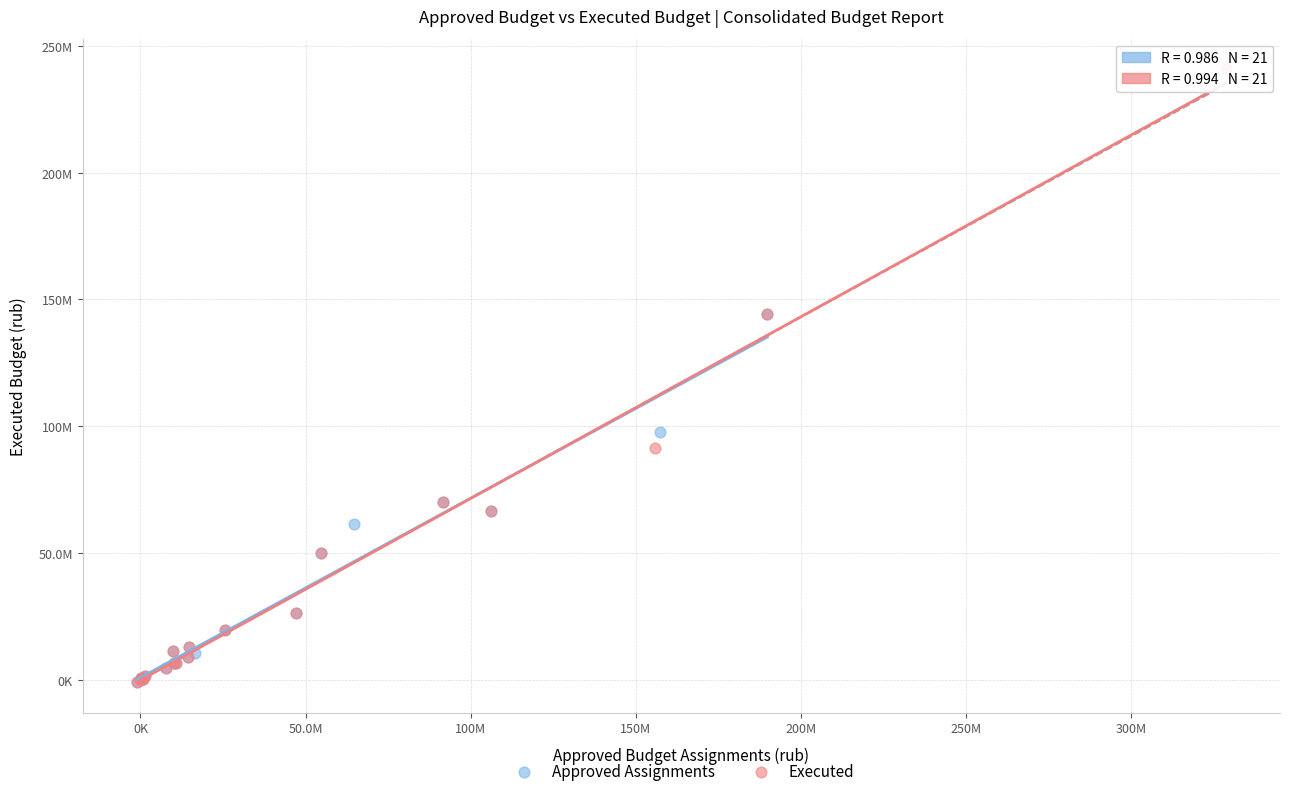

Which series reaches the maximum Y coordinate?

Executed